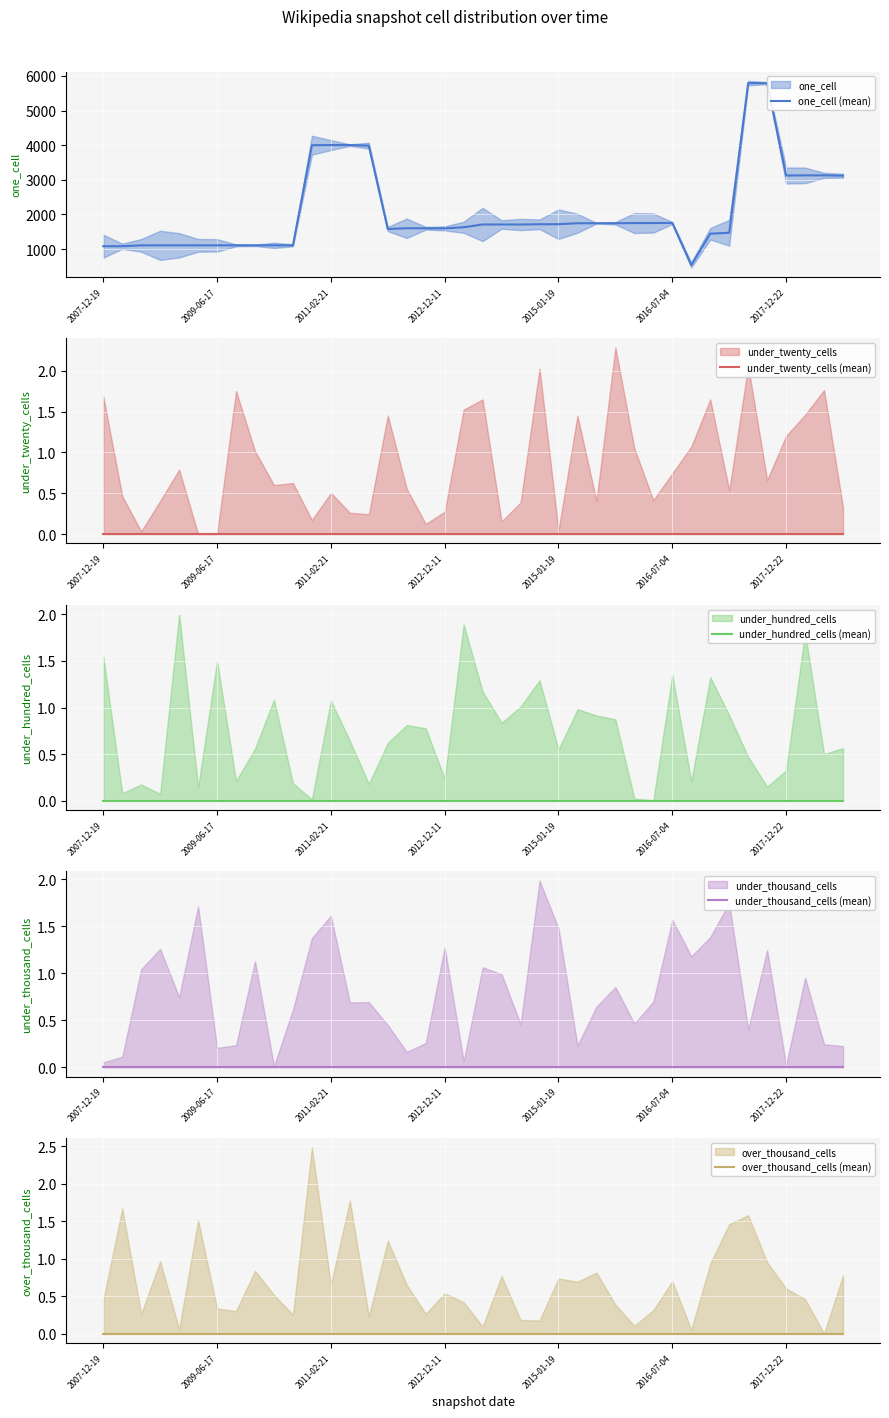

At how many categories does at least one series exceed 1160?

28